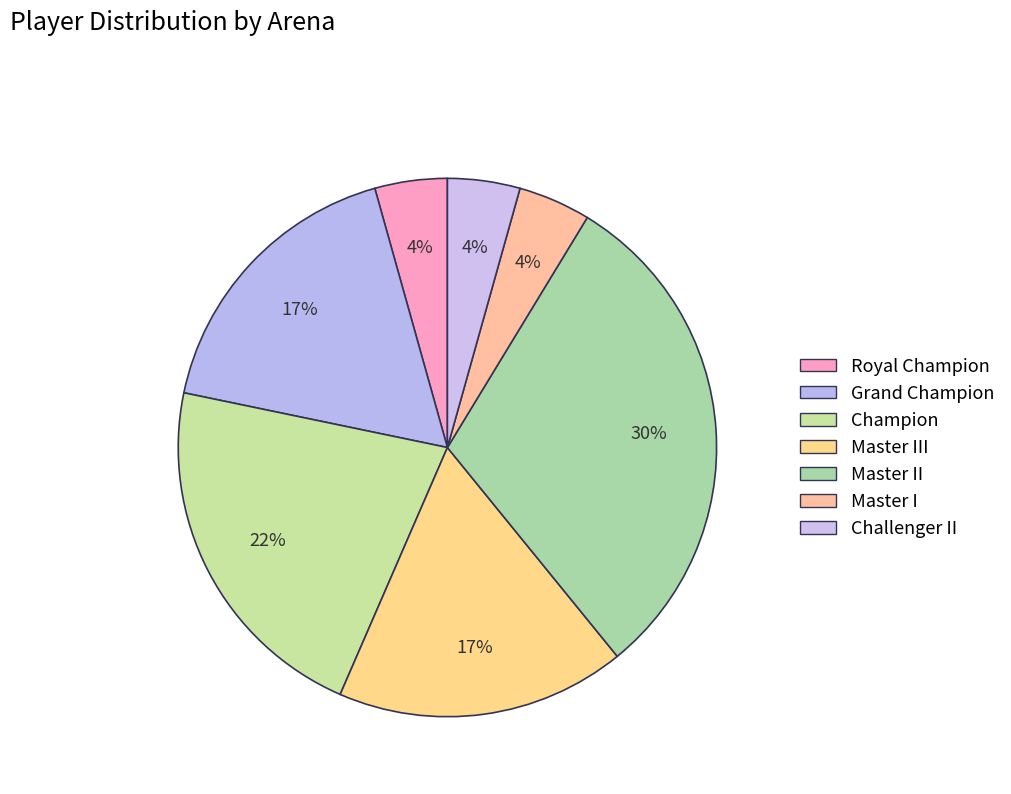

How many slices are in this pie chart?

7